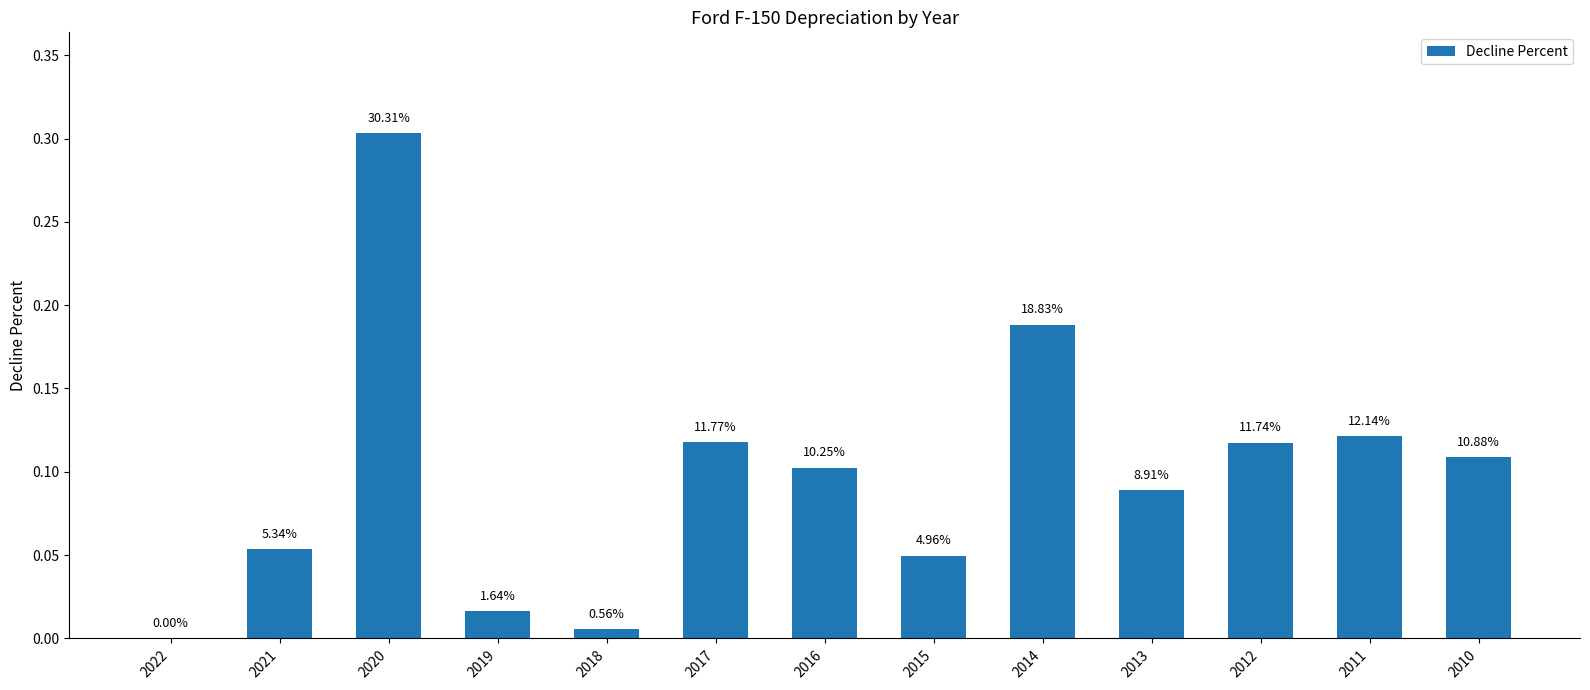

Which category has the lowest value across all series?

2022